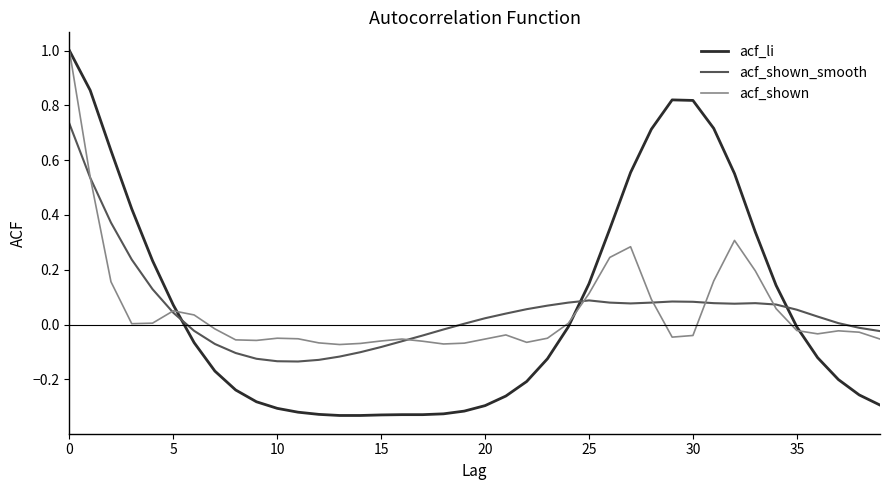

True or false: acf_shown_smooth and acf_li intersect in this chart.

True